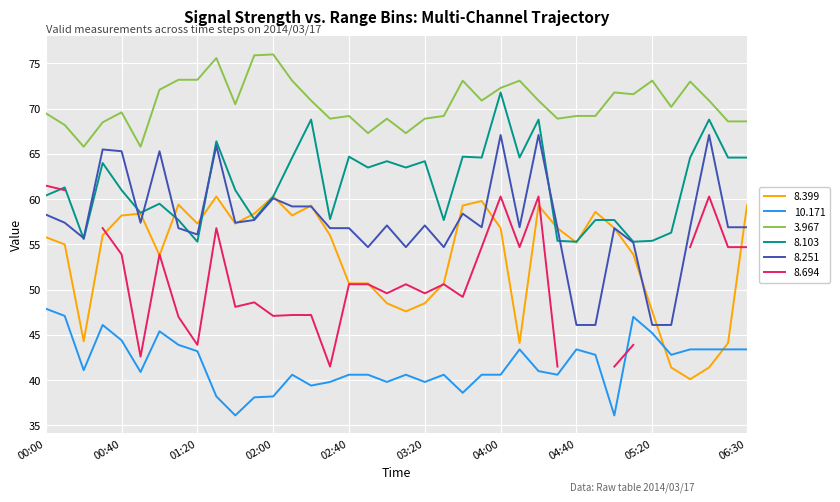

True or false: 3.967 and 10.171 cross at least once.

False